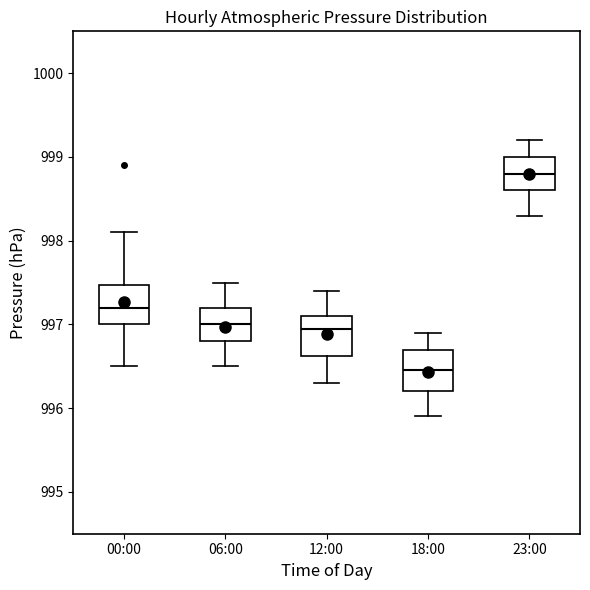

Reading left to right, read every box against the y-axis: the position of its median line, the range the box covers, and the ends of its whiskers. The values are not printed on the chart, so give them approximately, as read against the axis.

00:00: median 997.2, box 997.0 to 997.5, whiskers 996.5 to 998.1
06:00: median 997.0, box 996.8 to 997.2, whiskers 996.5 to 997.5
12:00: median 997.0, box 996.6 to 997.1, whiskers 996.3 to 997.4
18:00: median 996.5, box 996.2 to 996.7, whiskers 995.9 to 996.9
23:00: median 998.8, box 998.6 to 999.0, whiskers 998.3 to 999.2